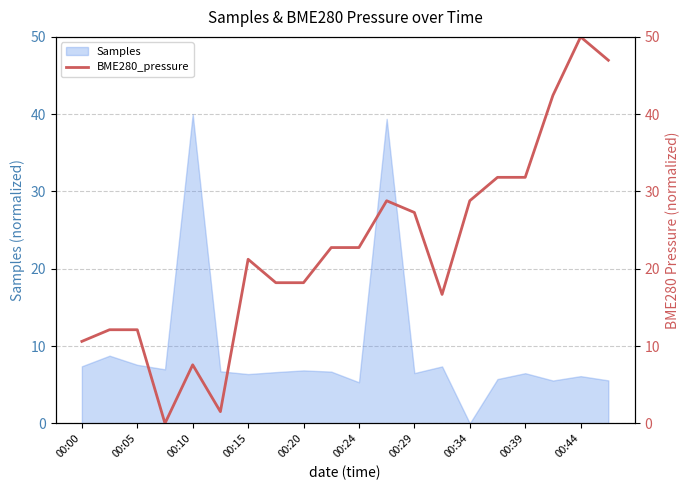

What is the sum of all values?

451.7